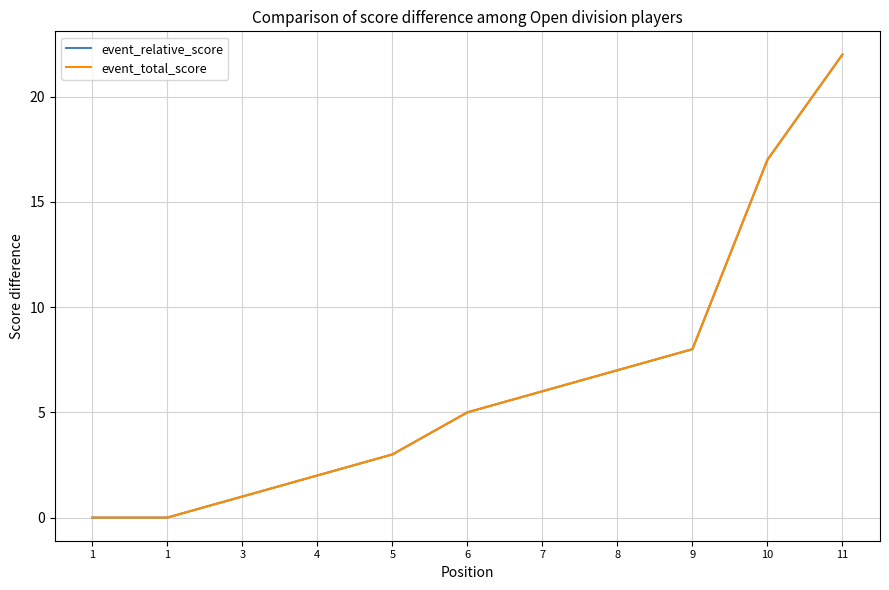

True or false: event_relative_score has a value of 17 at 10.

True